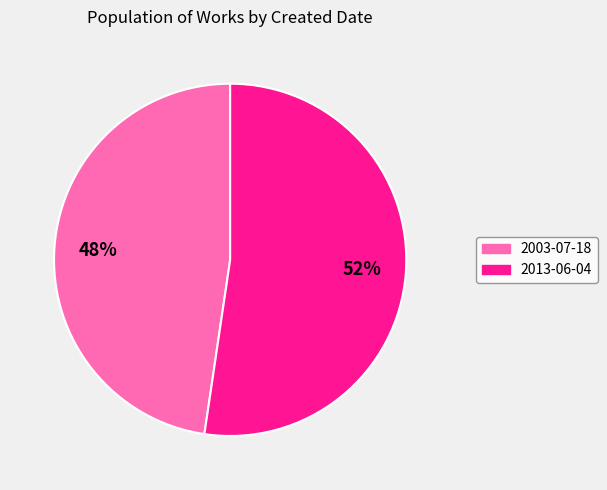

Is the sum of 2013-06-04 and 2003-07-18 greater than half?

Yes